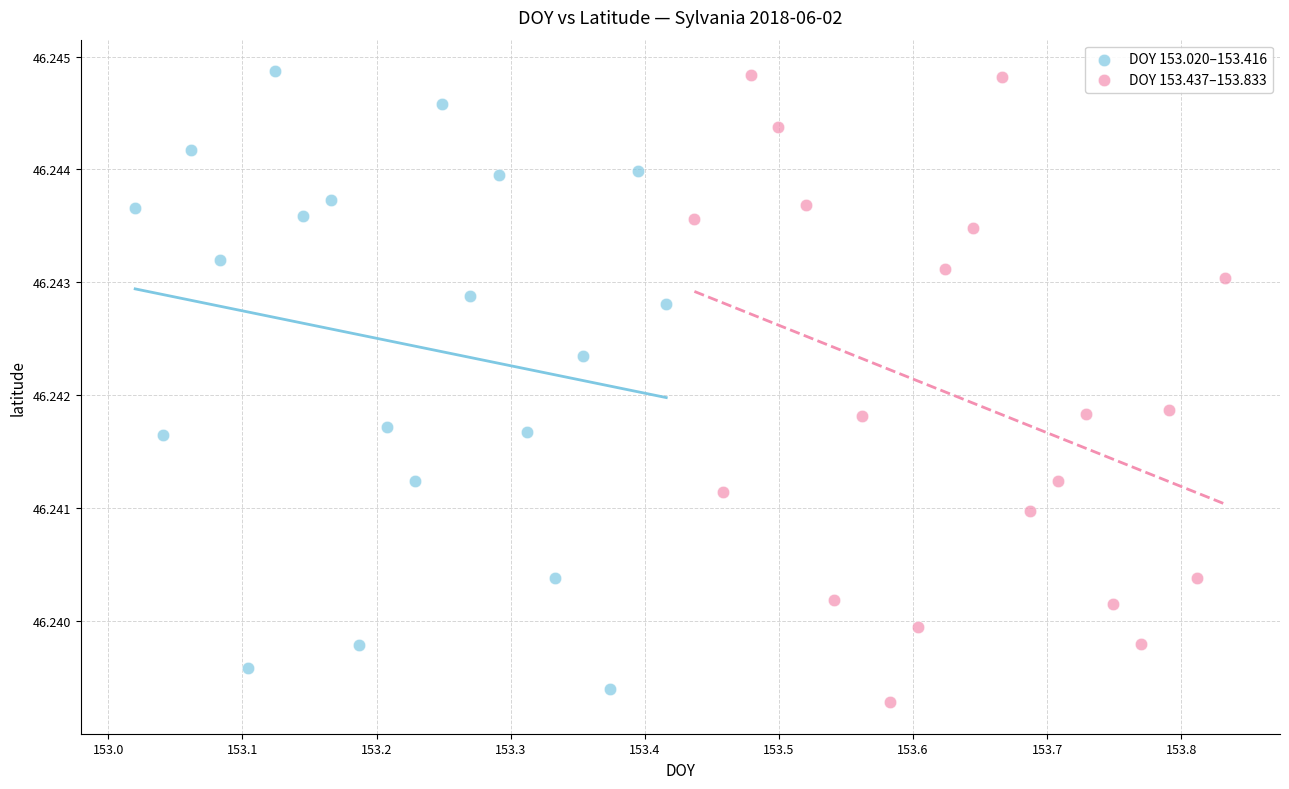

What are all the series names shown in the legend?

DOY 153.020–153.416, DOY 153.437–153.833